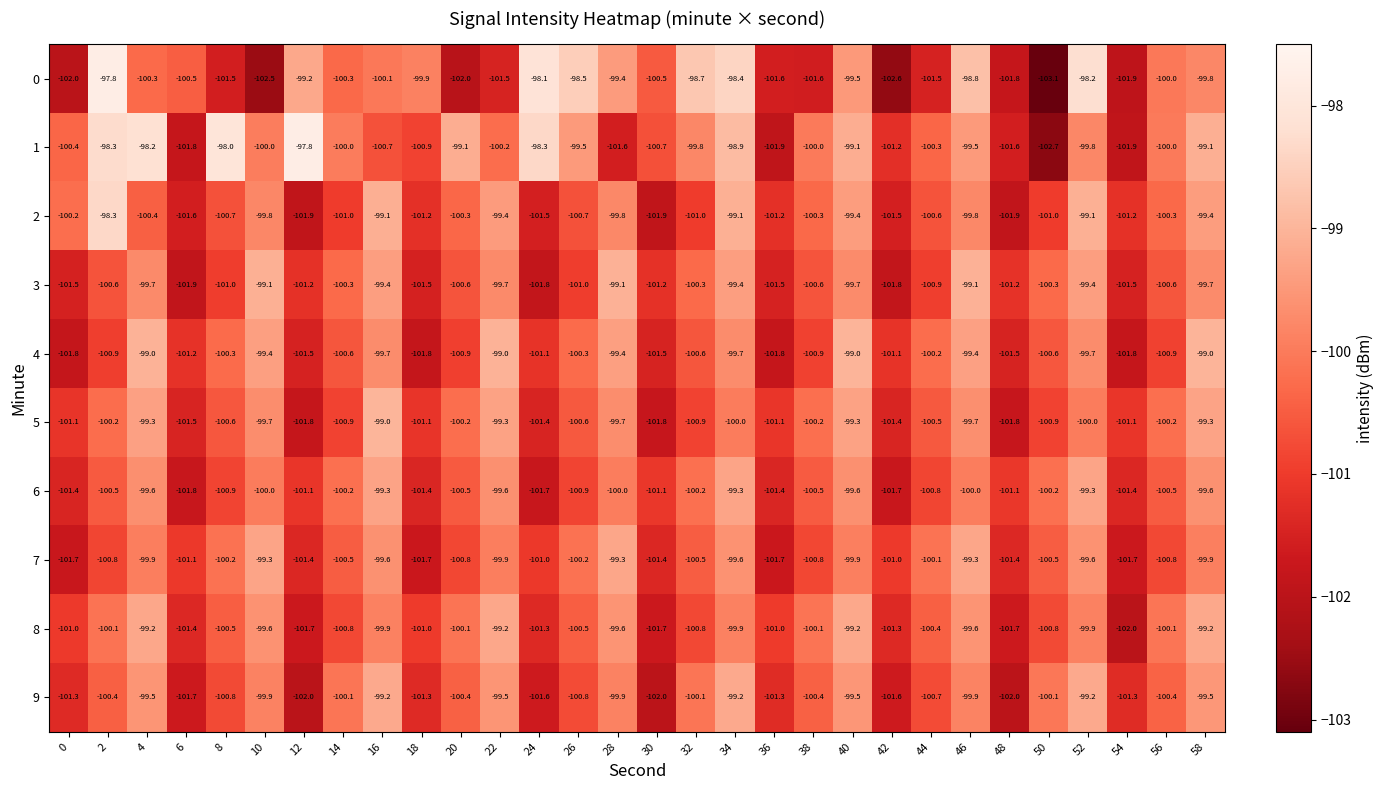

Where does the 7 series first go above -100?

4